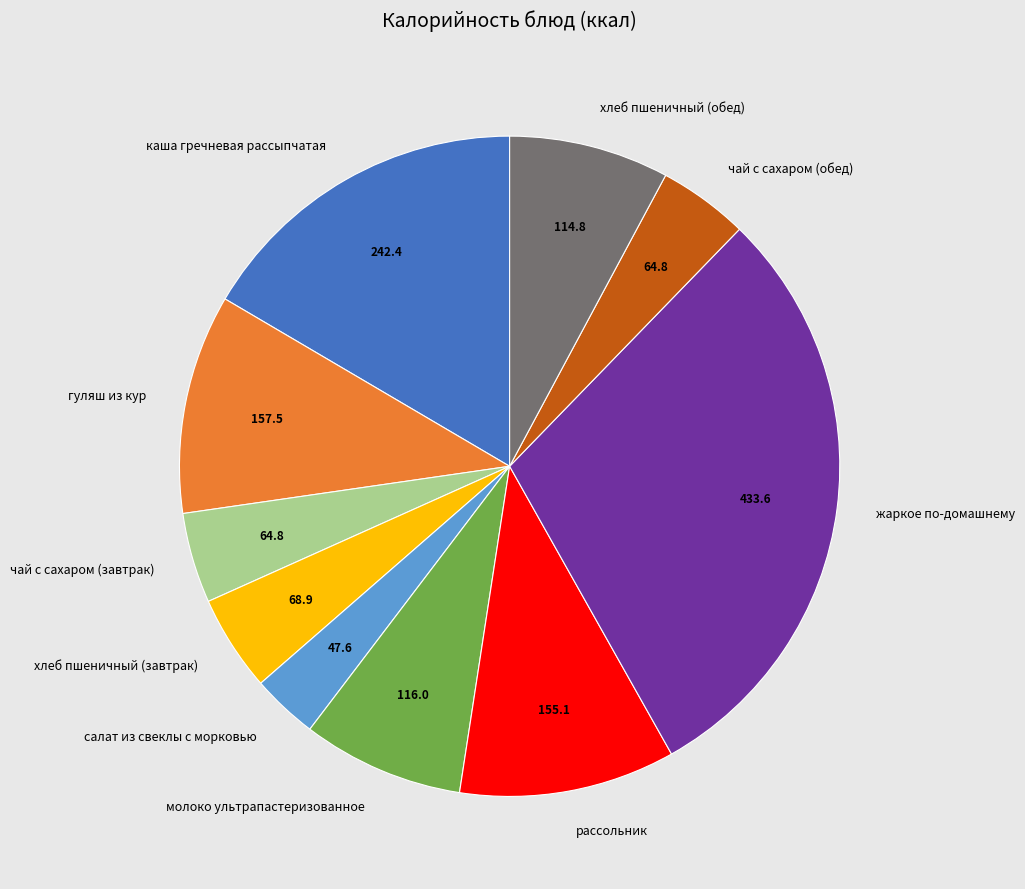

Which category has the smallest portion of the pie?

салат из свеклы с морковью